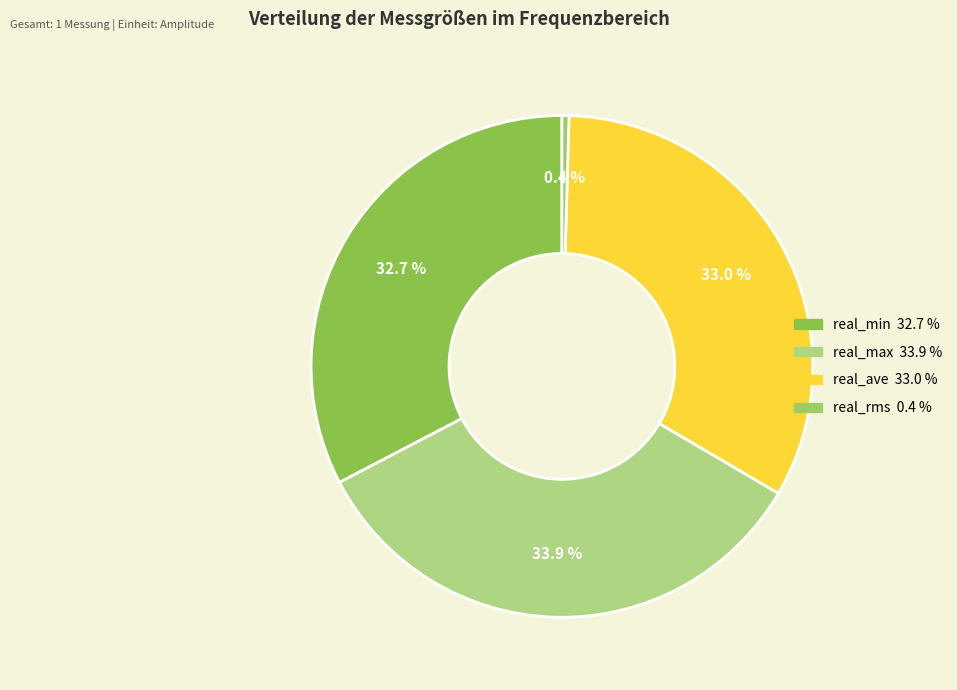

Does real_min represent more than half of the total?

No